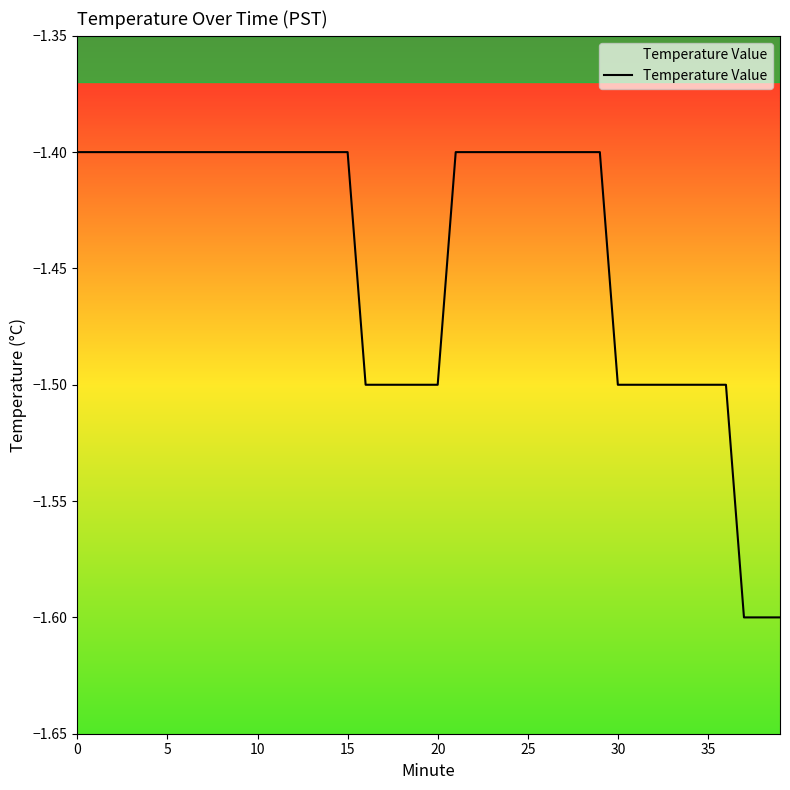

Which category has the lowest value across all series?

37